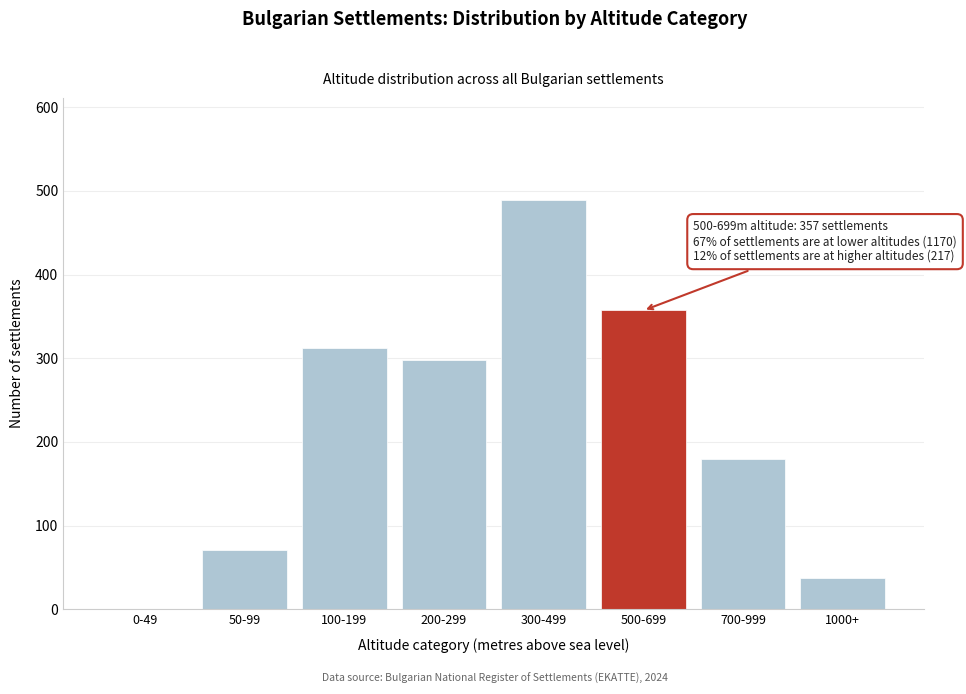

Reading right to left, what are all the values shown in this chart?

1000+=37	700-999=180	500-699=357	300-499=489	200-299=298	100-199=312	50-99=71	0-49=0